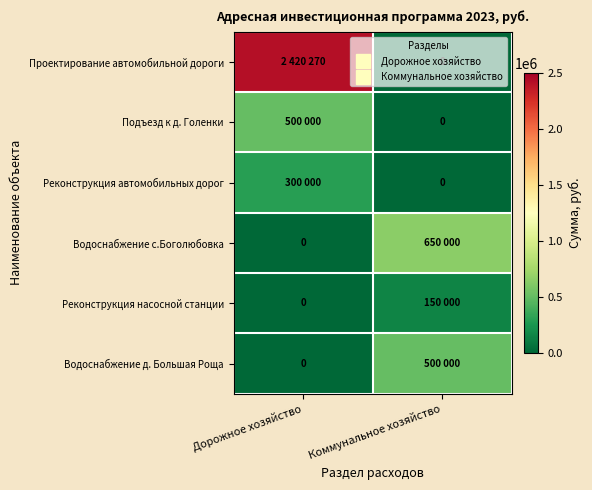

What is the sum of all Реконструкция автомобильных дорог values?

300000